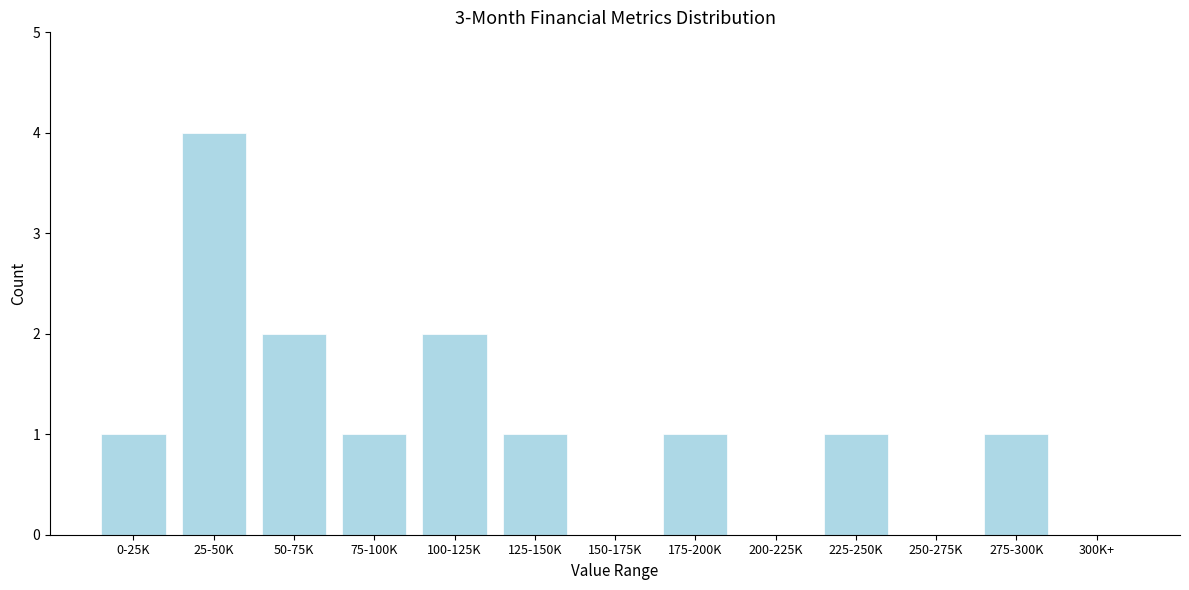

Reading left to right, transcribe all the data shown in this chart.

0-25K=1	25-50K=4	50-75K=2	75-100K=1	100-125K=2	125-150K=1	150-175K=0	175-200K=1	200-225K=0	225-250K=1	250-275K=0	275-300K=1	300K+=0